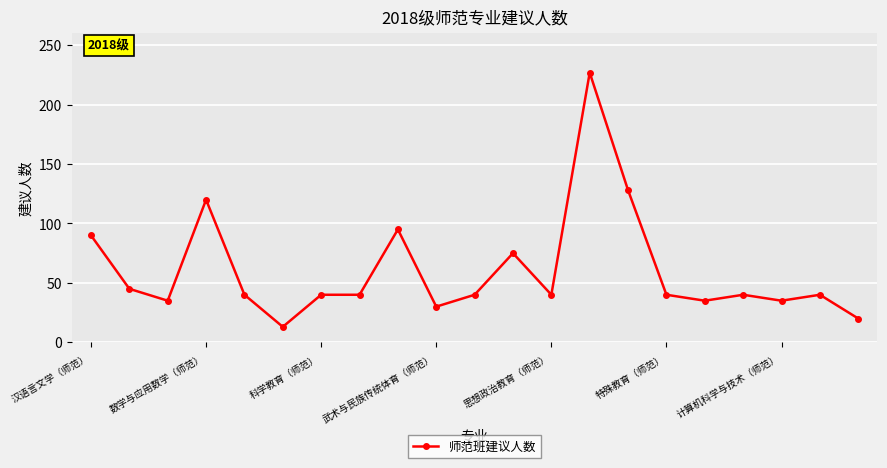

What is the greatest value displayed?

227